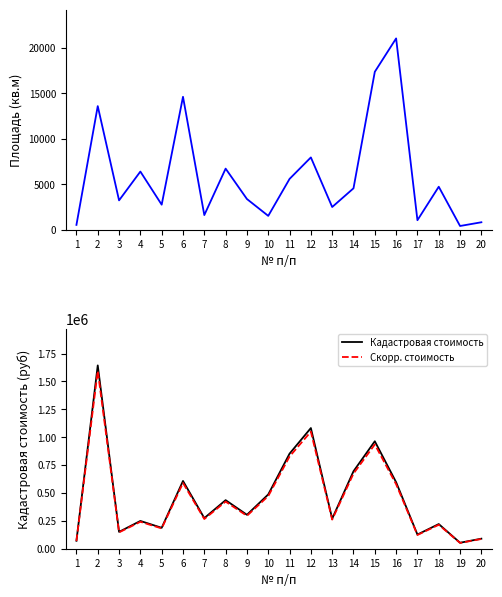

What is the total value across all series at 18?

440536.5